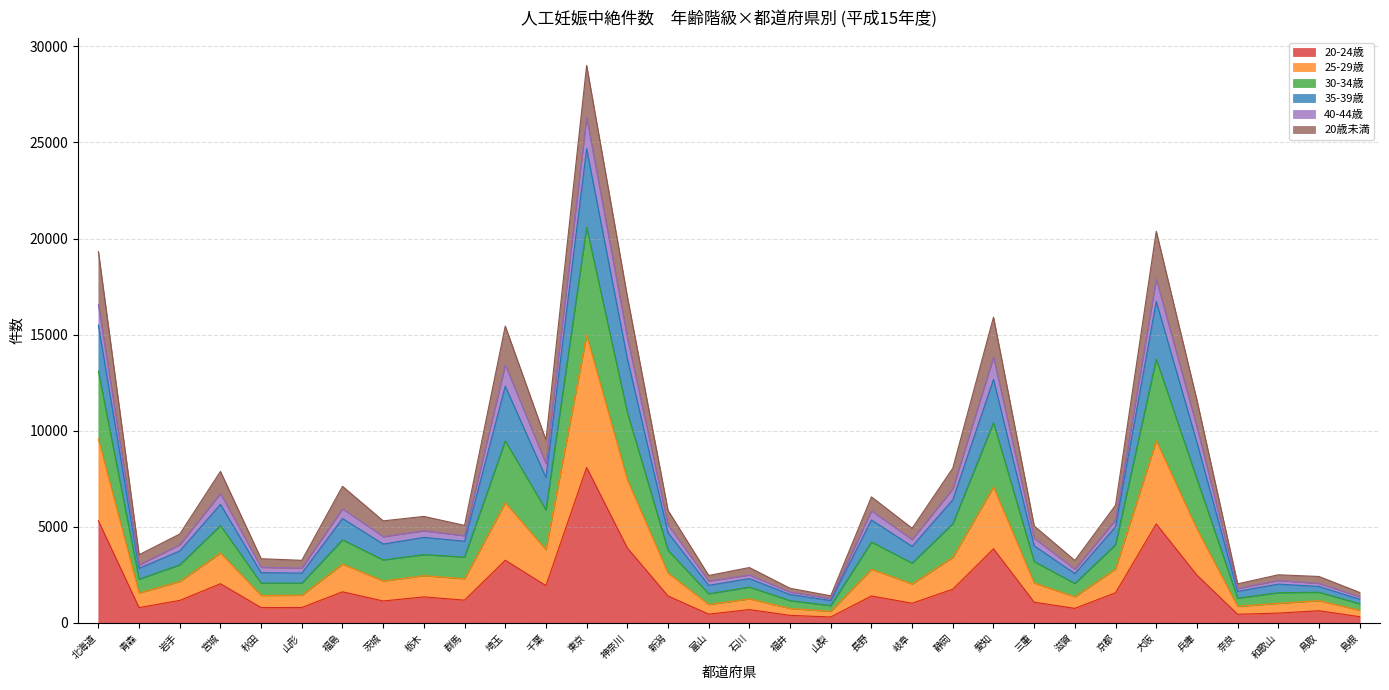

At which category is the sum across all series the highest?

東京